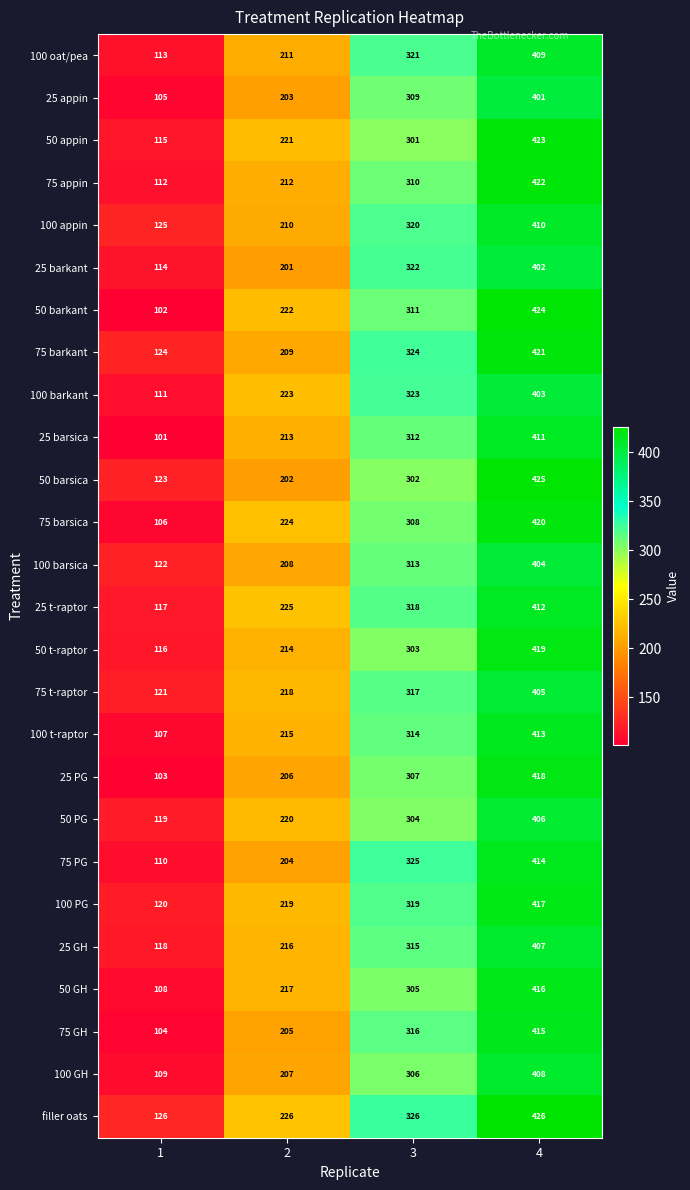

How many series are shown in this chart?

26